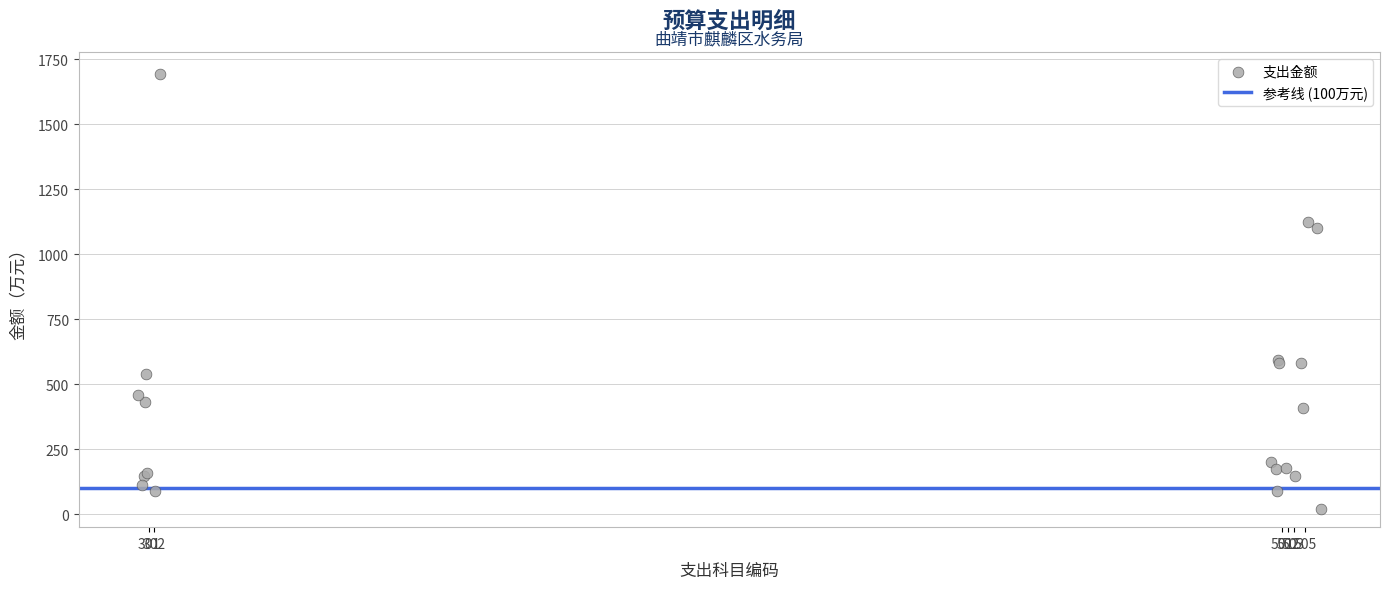

What Y value in the scatter plot is closest to 857?

1100.9